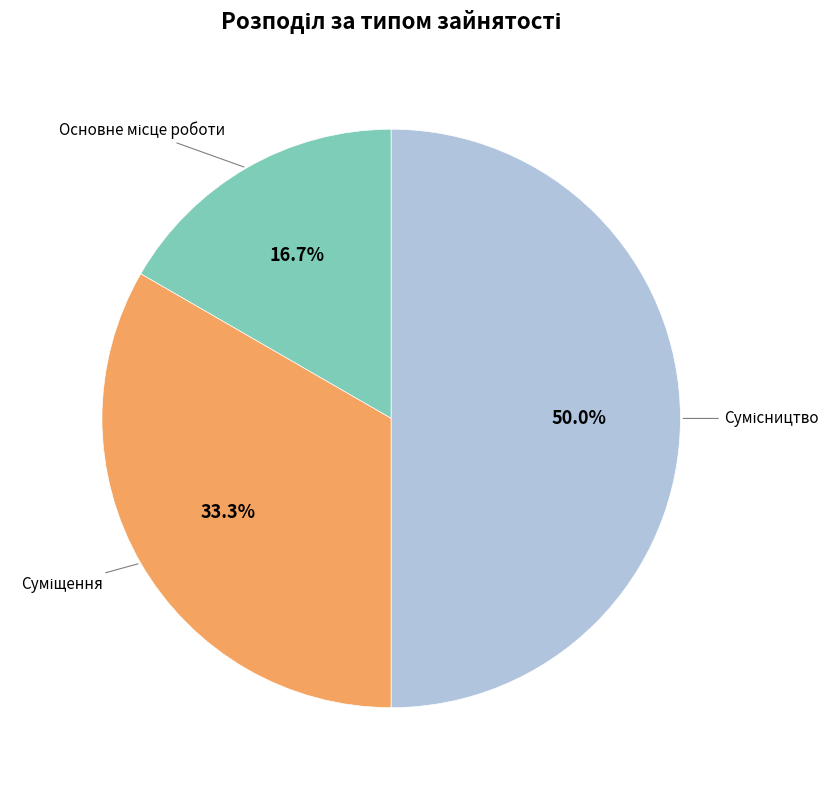

What is the smallest slice in the pie chart?

Основне місце роботи